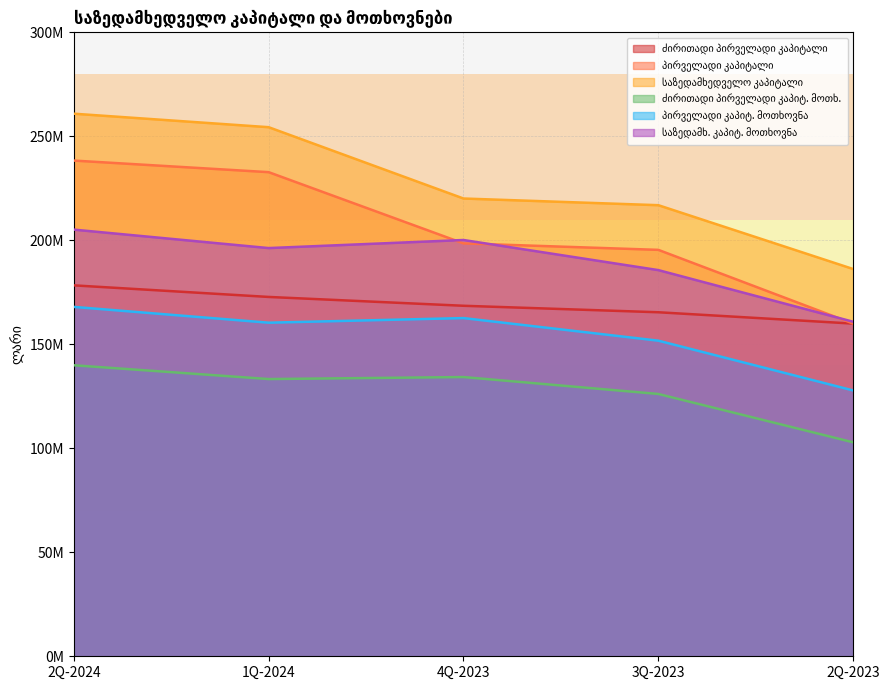

Is it true that ძირითადი პირველადი კაპიტალი equals 168527486.5 at 4Q-2023?

True